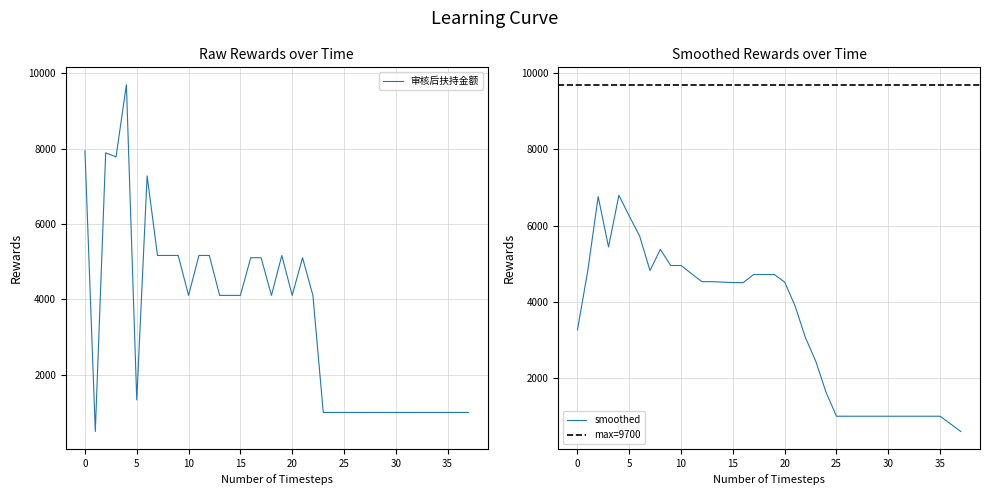

Rank the categories by value from lowest to highest.

2, 24, 25, 26, 27, 28, 29, 30, 31, 32, 33, 34, 35, 36, 37, 38, 6, 11, 14, 15, 16, 19, 21, 23, 17, 18, 22, 8, 9, 10, 12, 13, 20, 7, 4, 3, 1, 5